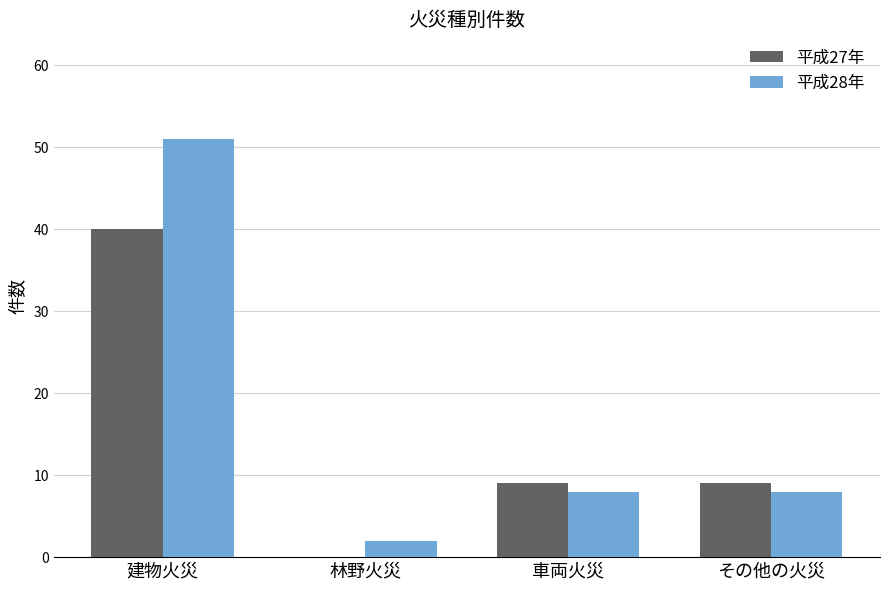

What is the sum of the 平成27年 values at その他の火災 and 車両火災?

18